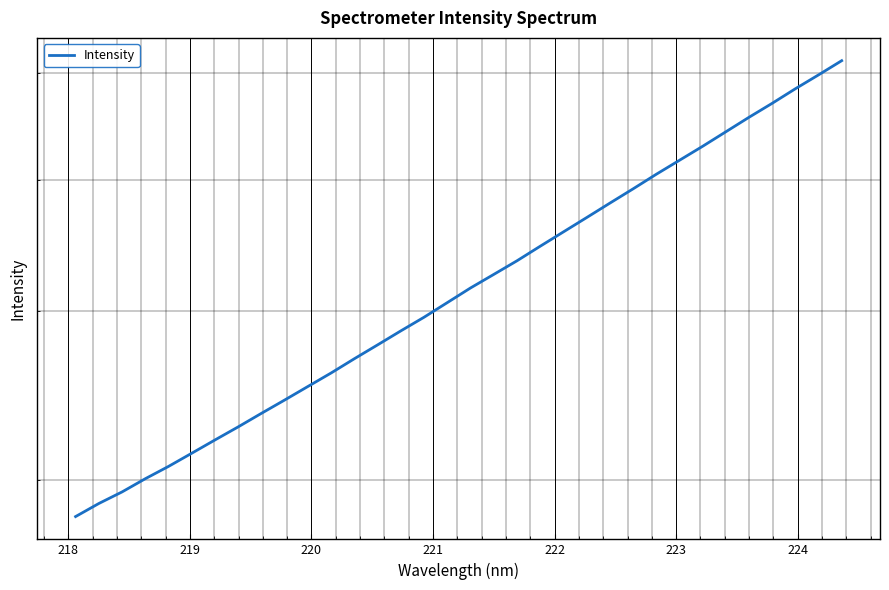

What is the maximum value shown in the chart?

6122.6